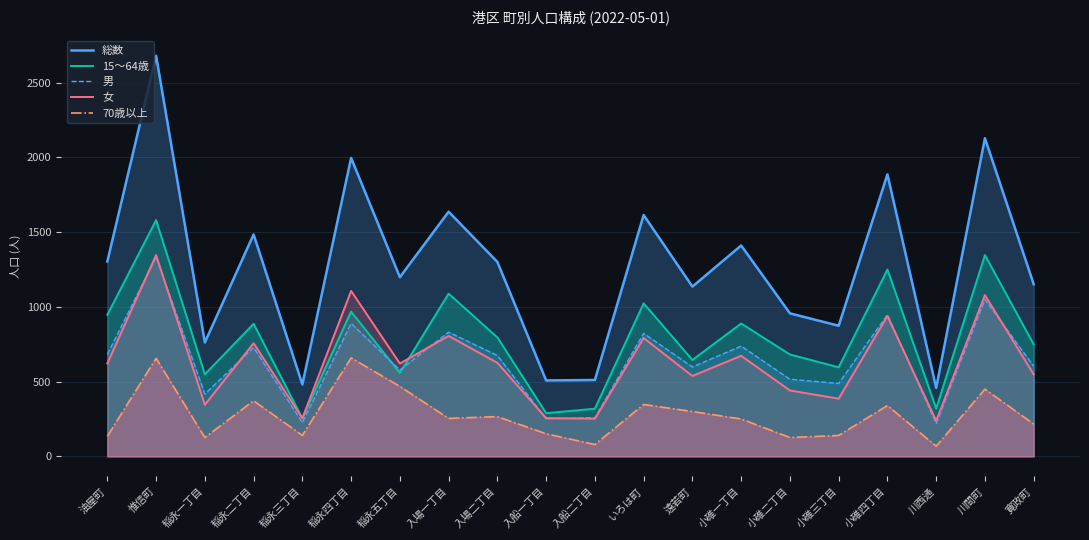

True or false: 女 and 70歳以上 intersect in this chart.

False